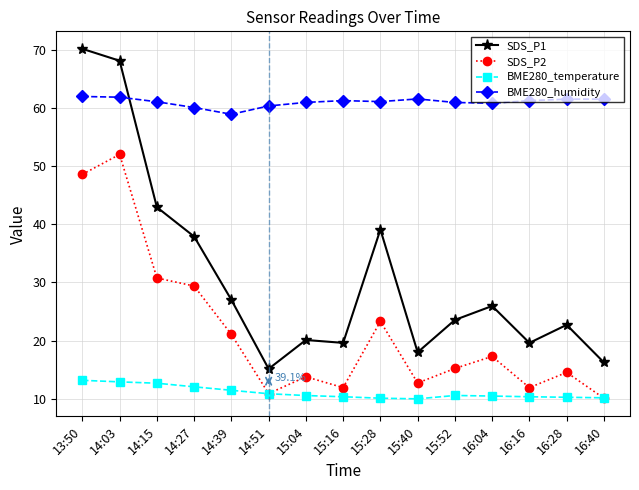

Does the chart have visible grid lines?

Yes